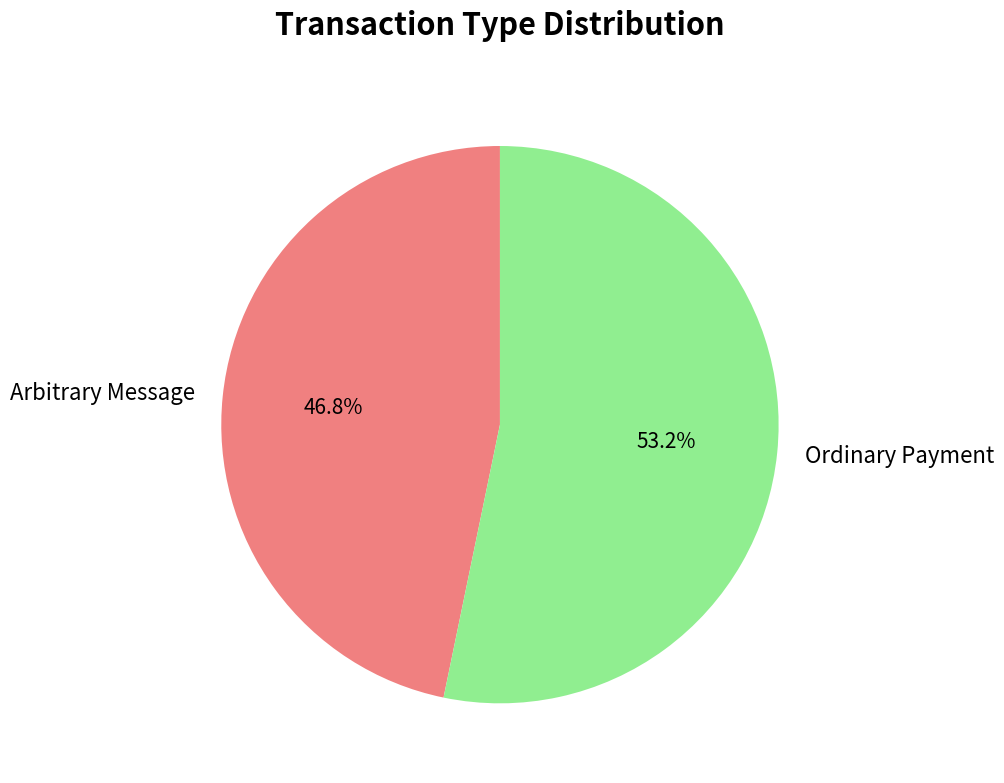

Rank the categories by value from highest to lowest.

Ordinary Payment, Arbitrary Message